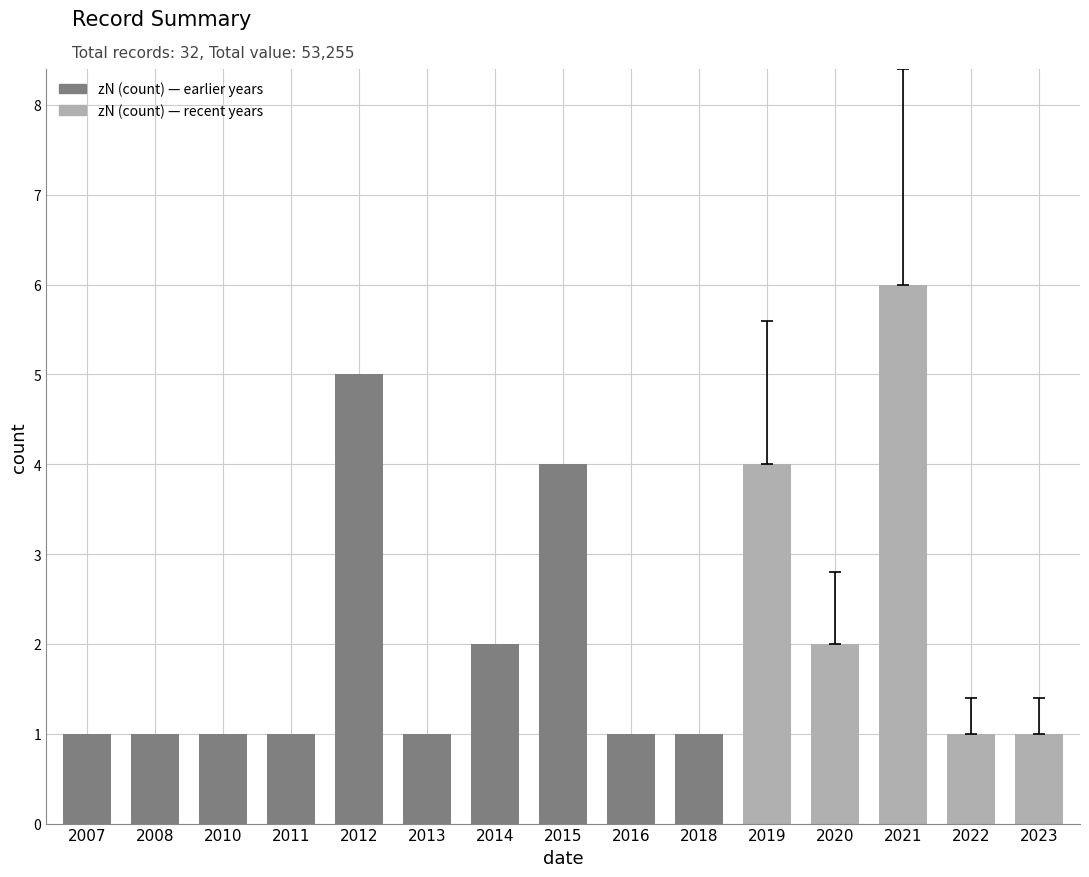

Reading left to right, what are all the values shown in this chart?

1	1	1	1	5	1	2	4	1	1	4	2	6	1	1